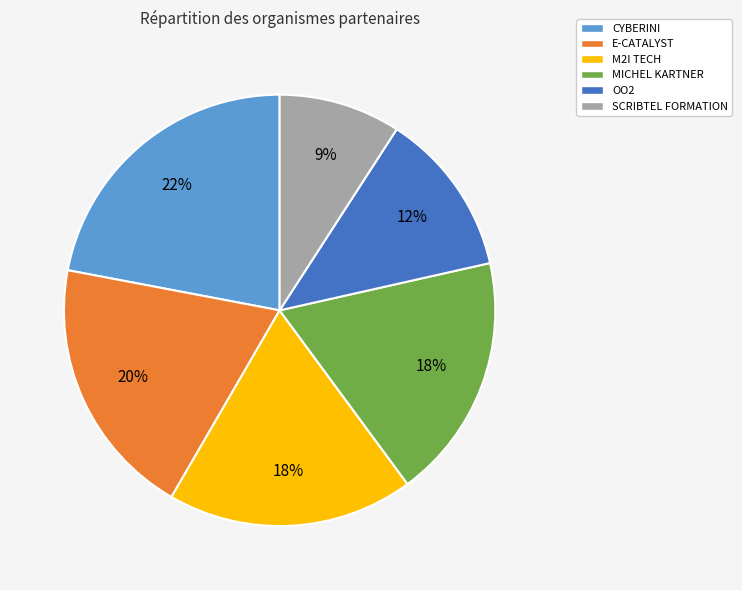

Is it true that M2I TECH is 18% of the pie?

True